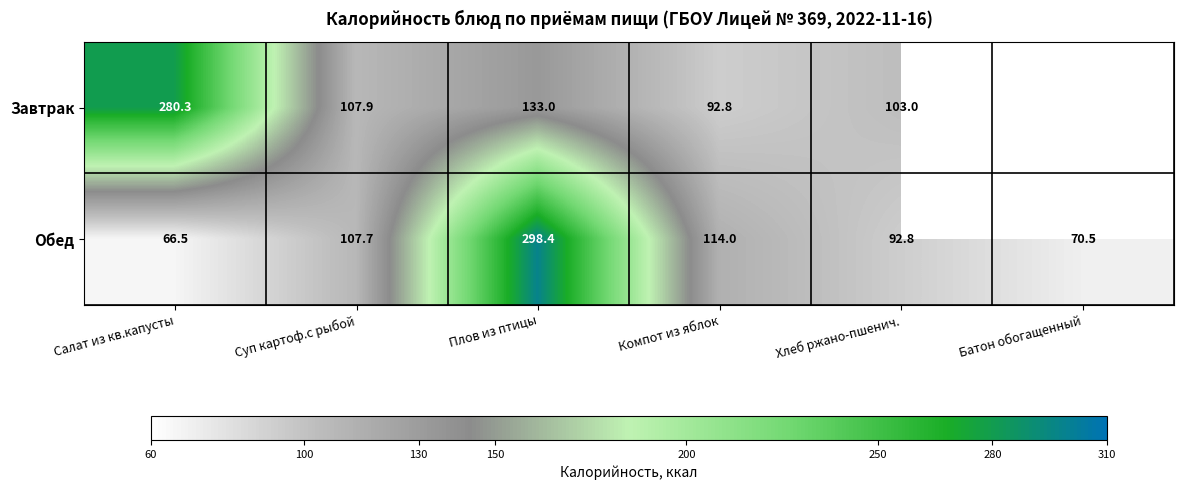

What is the difference between the maximum and minimum values in the Обед series?

231.9